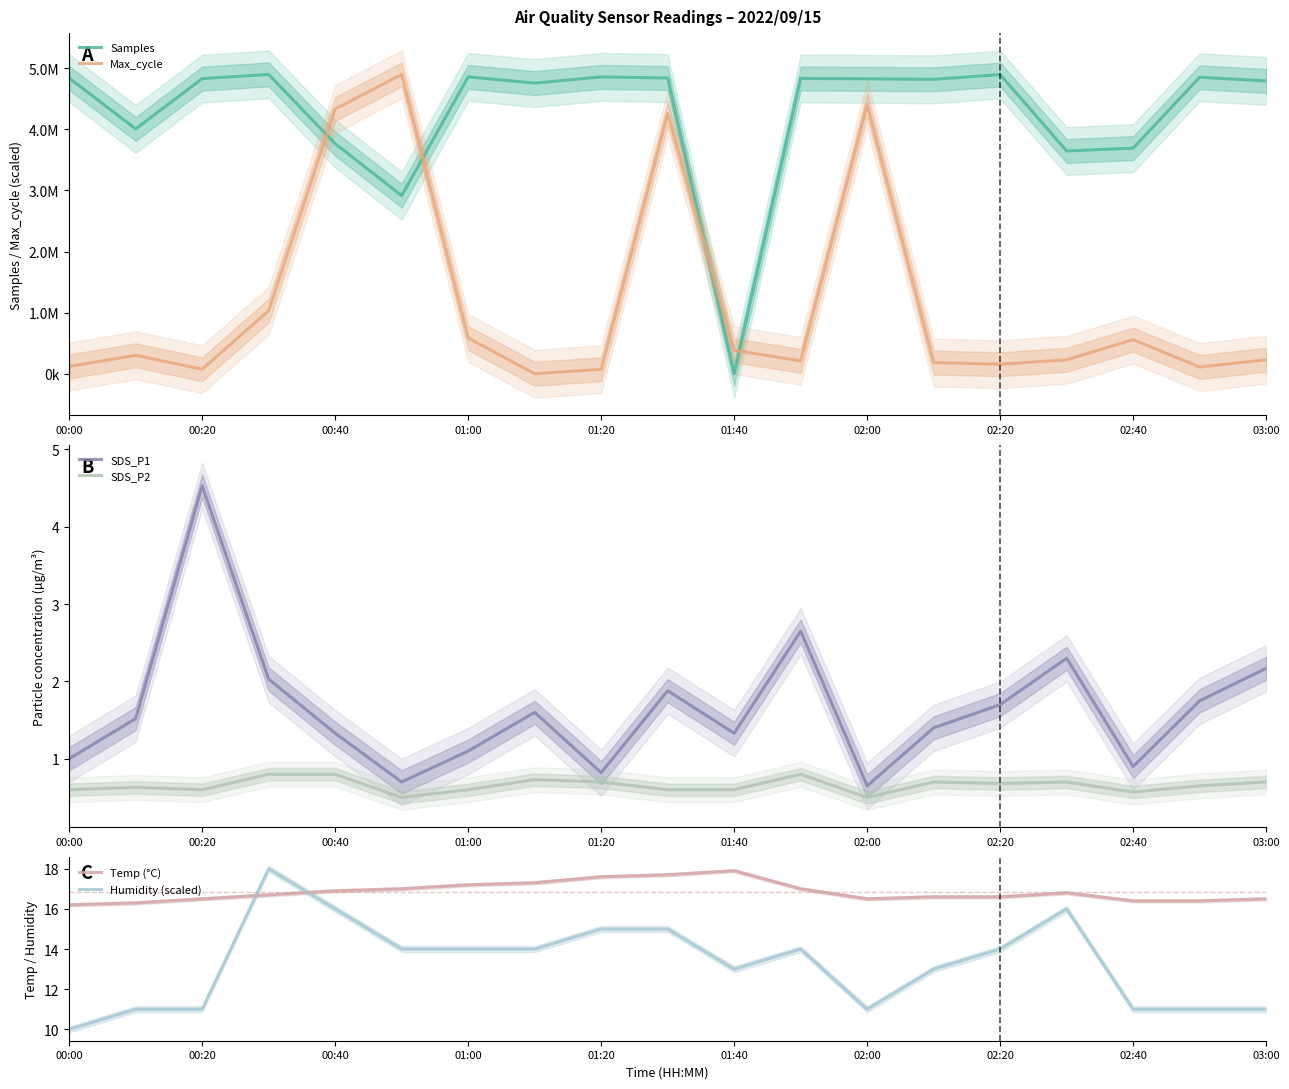

True or false: SDS_P2 and SDS_P1 cross at least once.

False